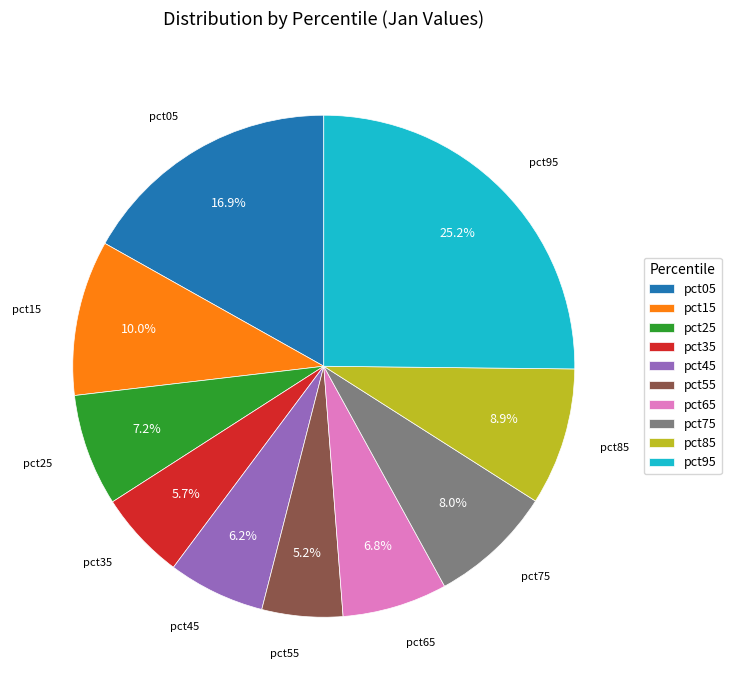

What portion of the pie excludes pct05?

83.1%